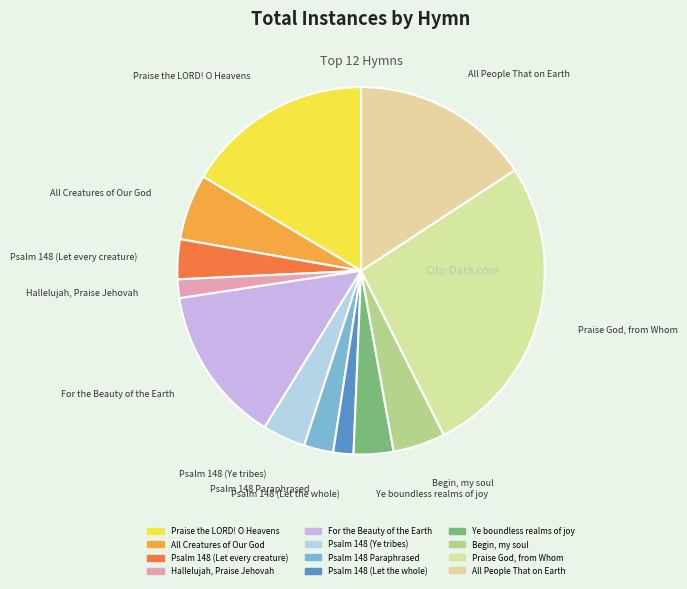

Is the sum of Ye boundless realms of joy and For the Beauty of the Earth greater than half?

No